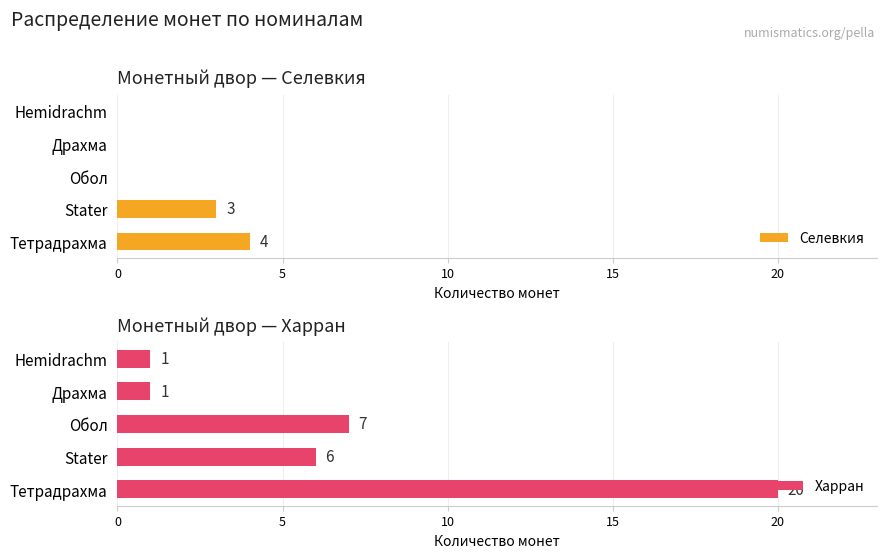

What is the sum of all Селевкия values?

7